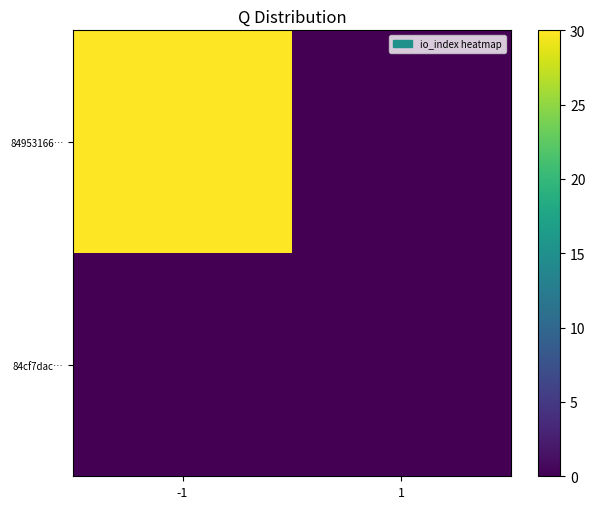

Between -1 and 1, which series saw the biggest shift?

84953166…